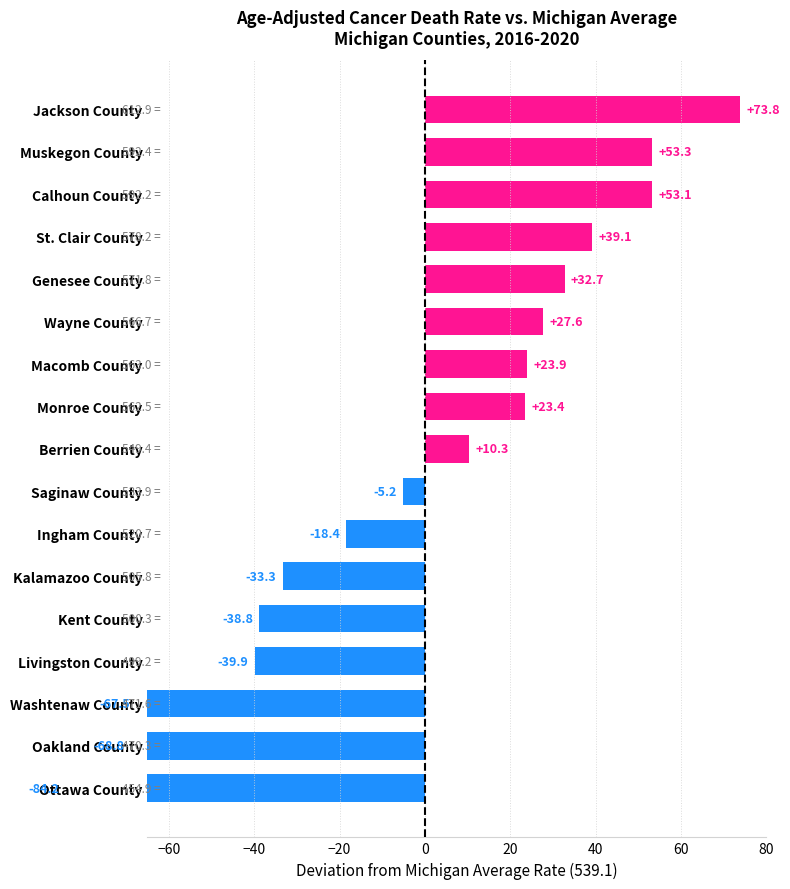

What is the minimum value shown in the chart?

-84.2